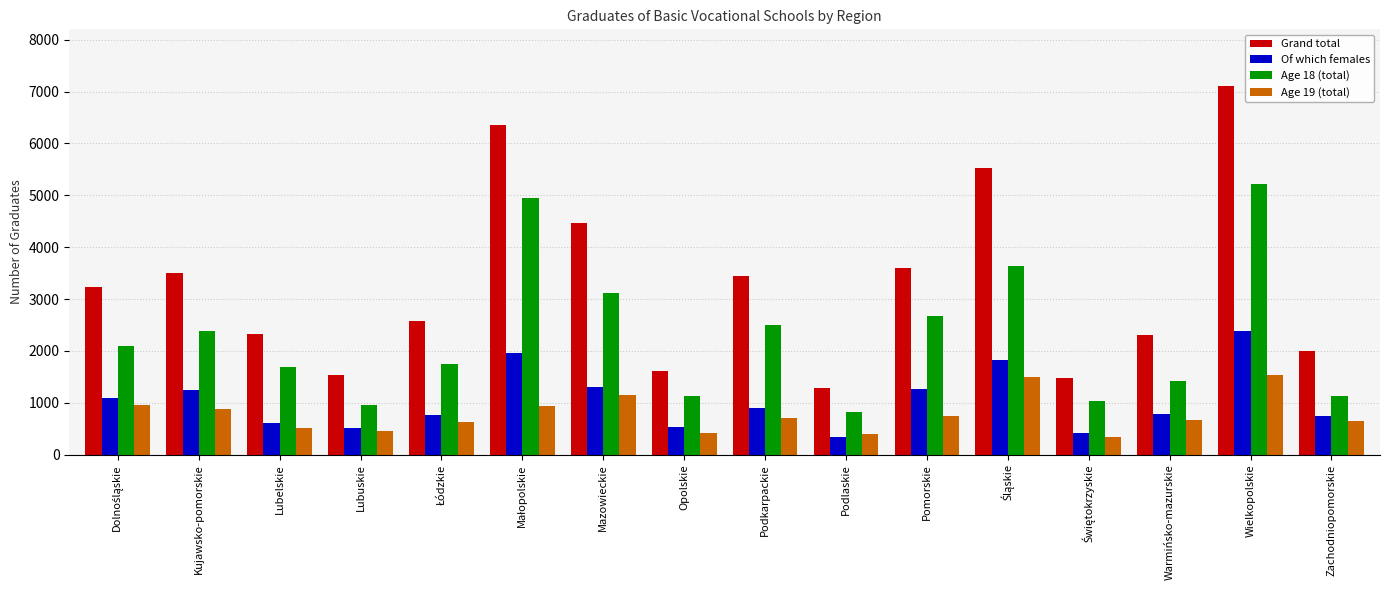

What is the smallest value displayed?

337